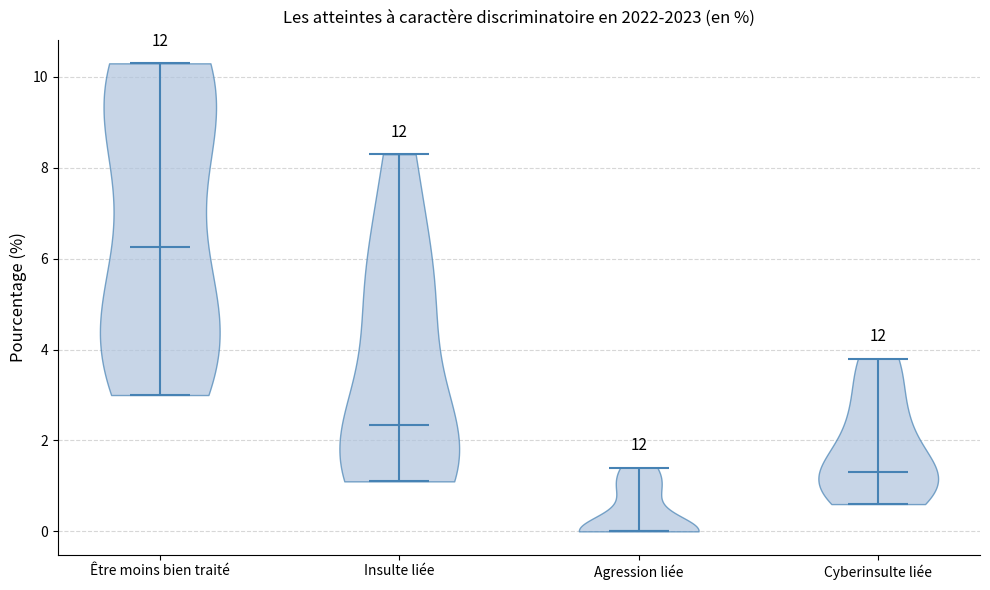

Reading left to right, read every violin against the y-axis: where its median line is, and the lowest and highest points it reaches. The values are not printed on the chart, so give them approximately, as read against the axis.

Être moins bien traité: median line 6.2, lowest point 3.0, highest point 10.4
Insulte liée: median line 2.4, lowest point 1.2, highest point 8.4
Agression liée: median line 0.0, lowest point 0.0, highest point 1.4
Cyberinsulte liée: median line 1.4, lowest point 0.6, highest point 3.8